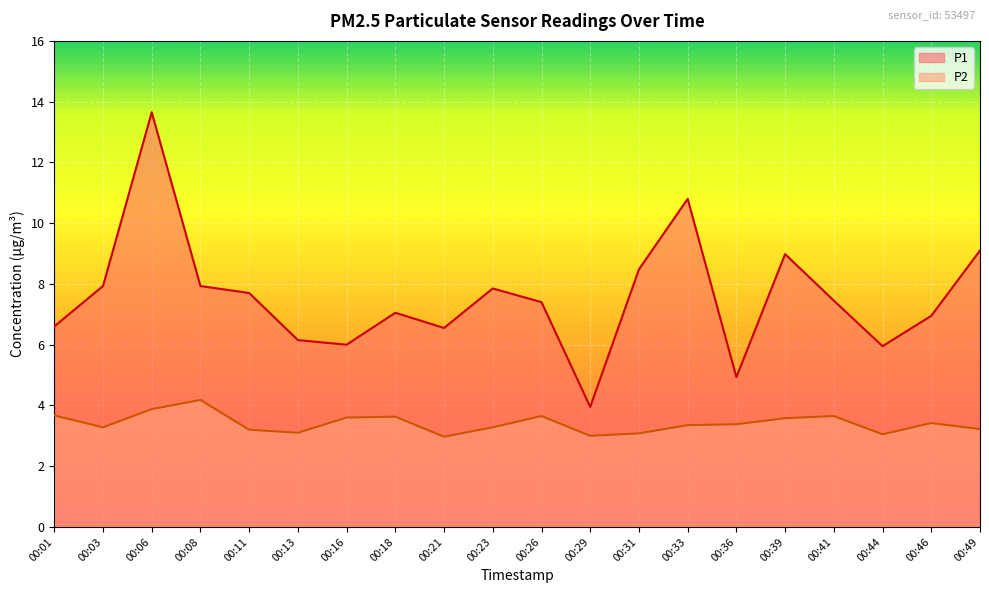

How many lines are shown in the chart?

2